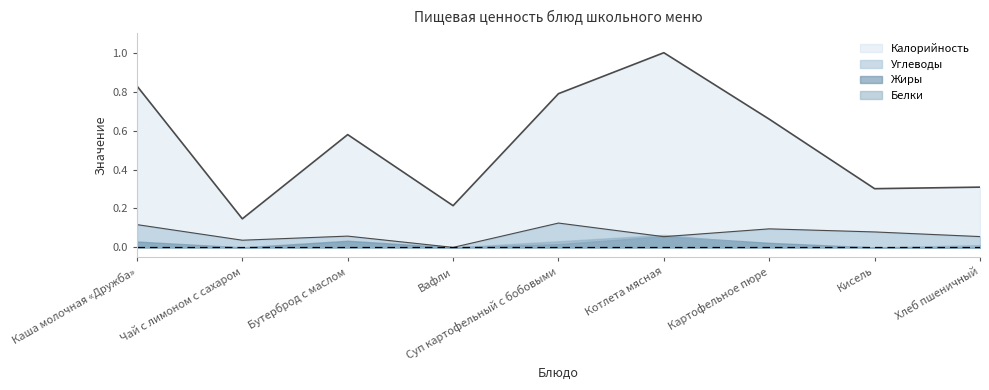

At which category does Углеводы reach its first local valley?

Чай с лимоном с сахаром